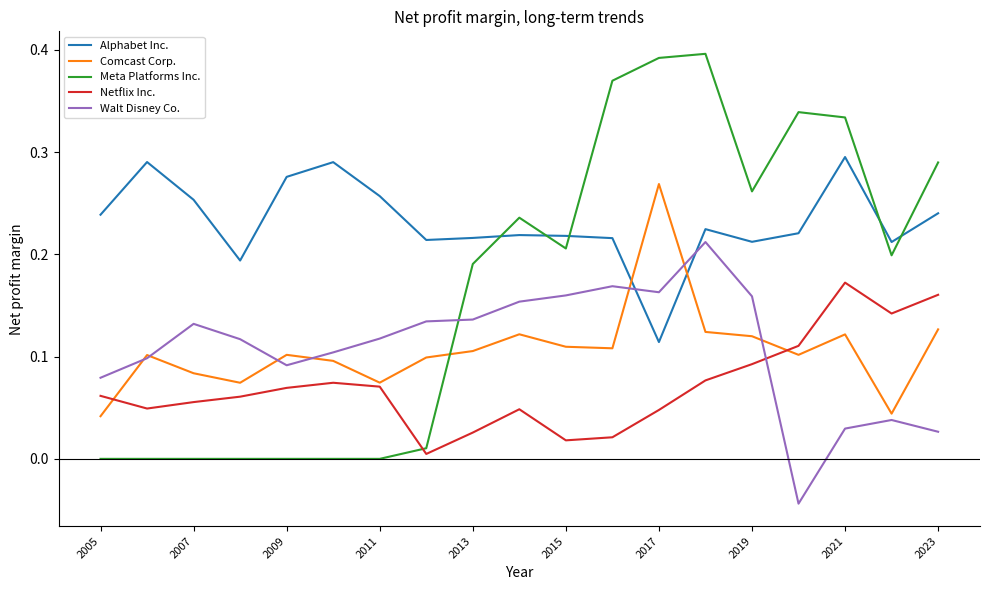

Which series has the widest spread of values?

Meta Platforms Inc.